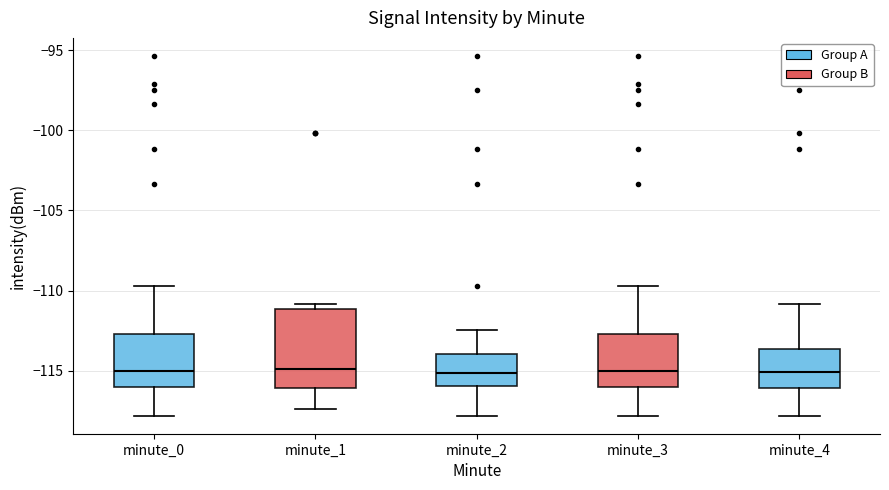

Which box is the tallest, from its lower edge to its upper edge?

minute_1